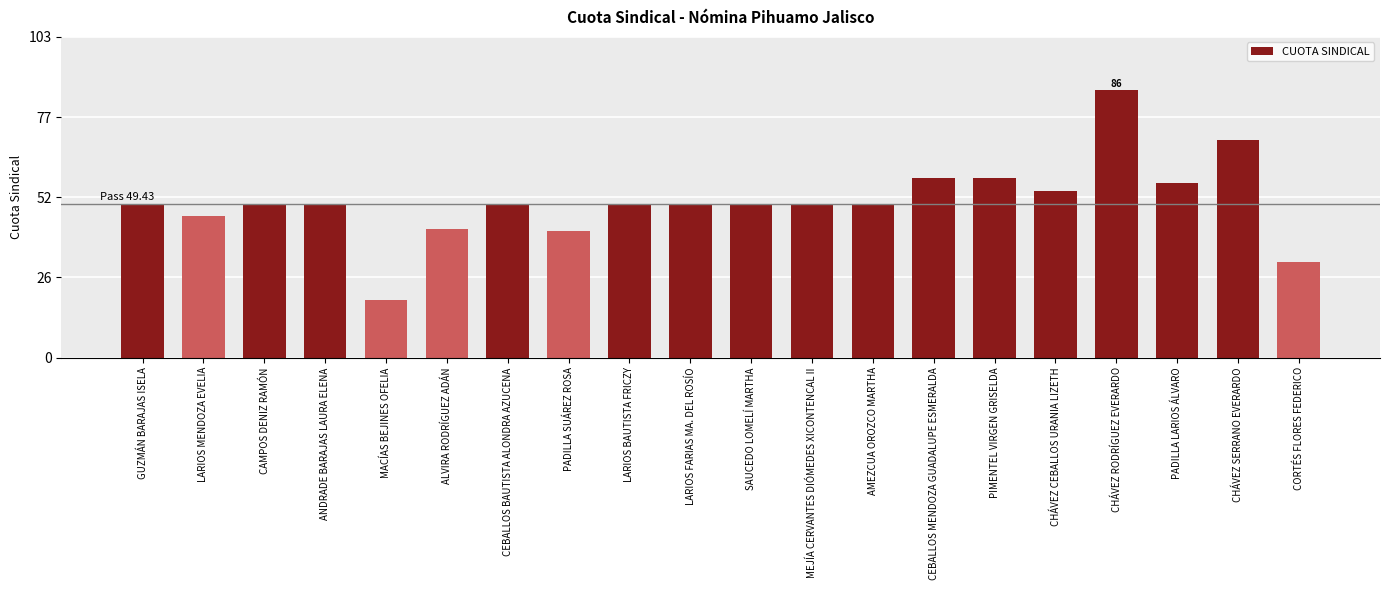

Approximately how many times larger is the value at ALVIRA RODRÍGUEZ ADÁN compared to MACÍAS BEJINES OFELIA?

2.3